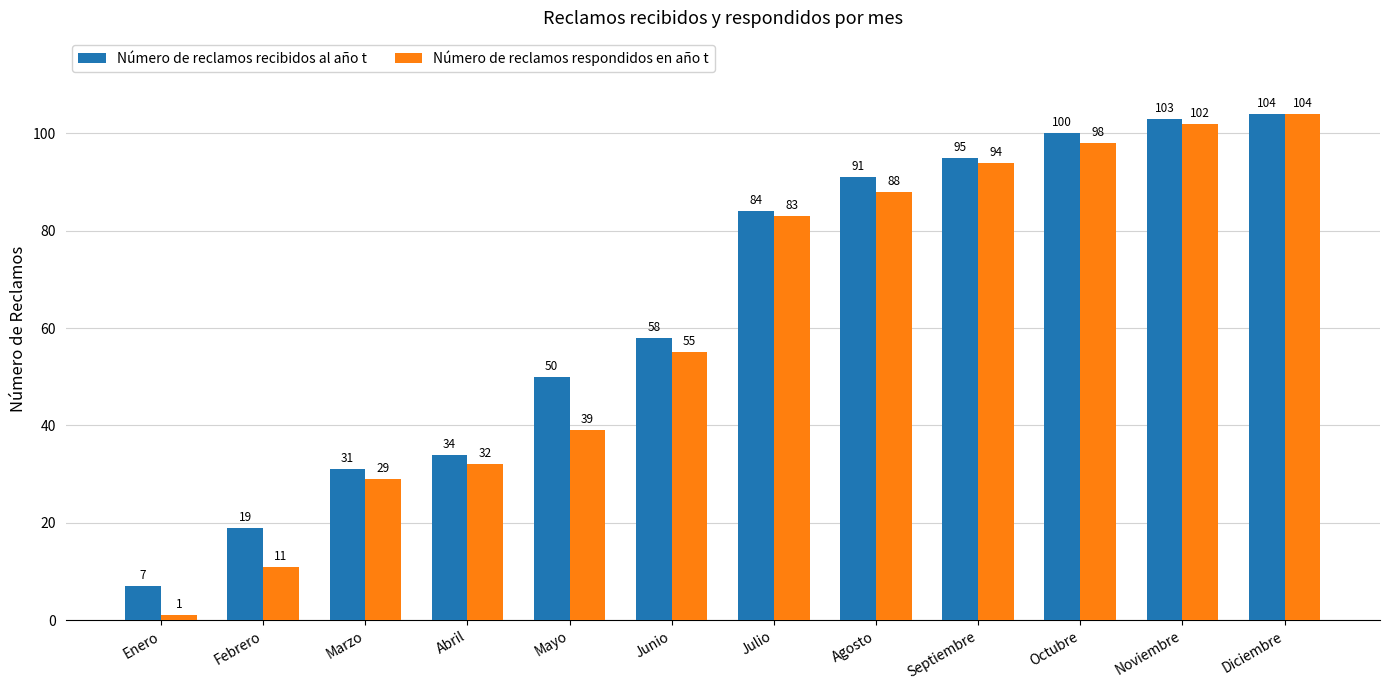

The Número de reclamos recibidos al año t series shows 19 at Febrero. True or false?

True